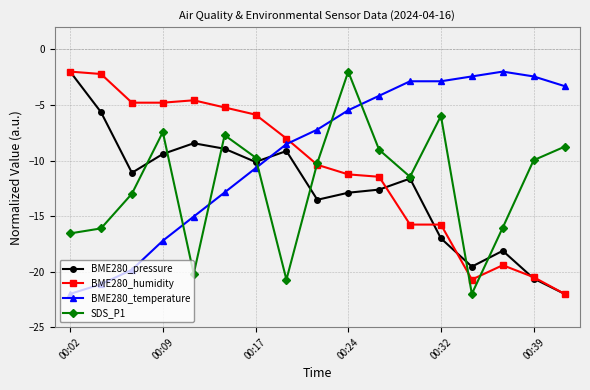

How many lines are shown in the chart?

4